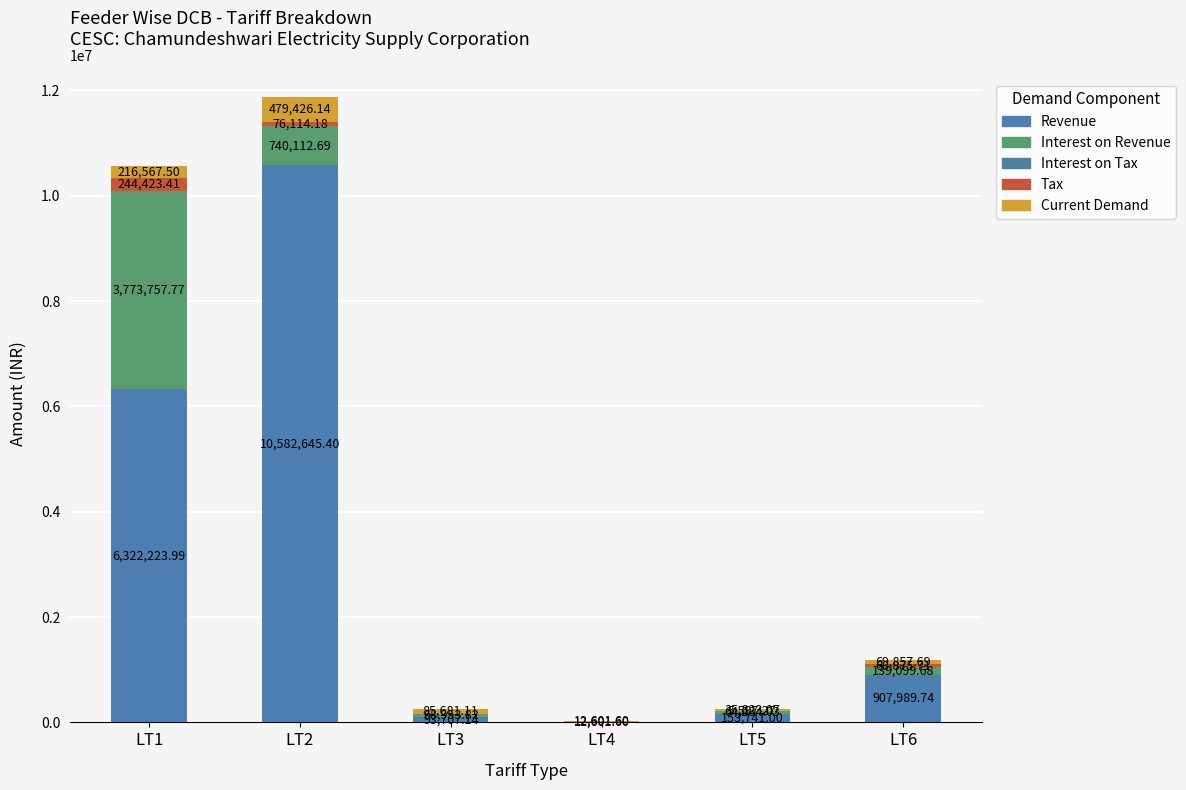

Does the chart contain stacked bars?

Yes